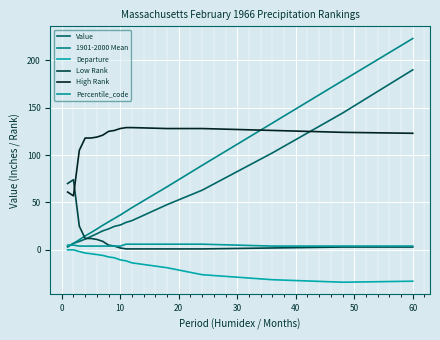

At how many categories does at least one series exceed 147?

2